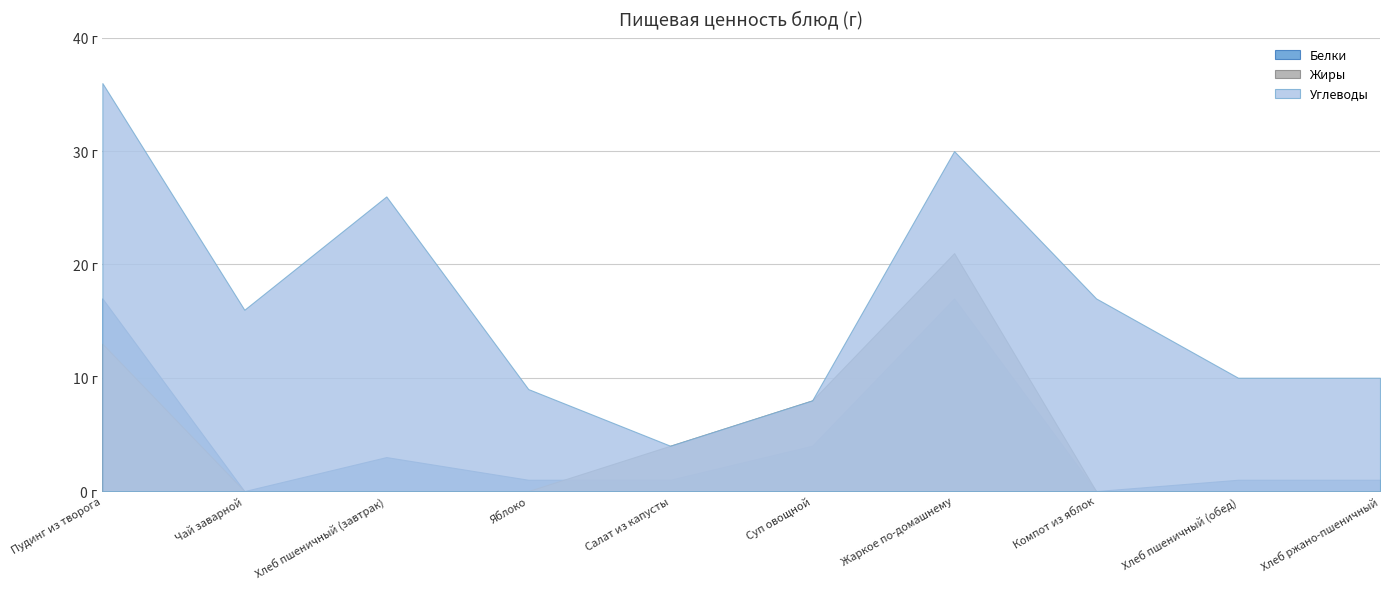

True or false: Углеводы and Жиры cross at least once.

False